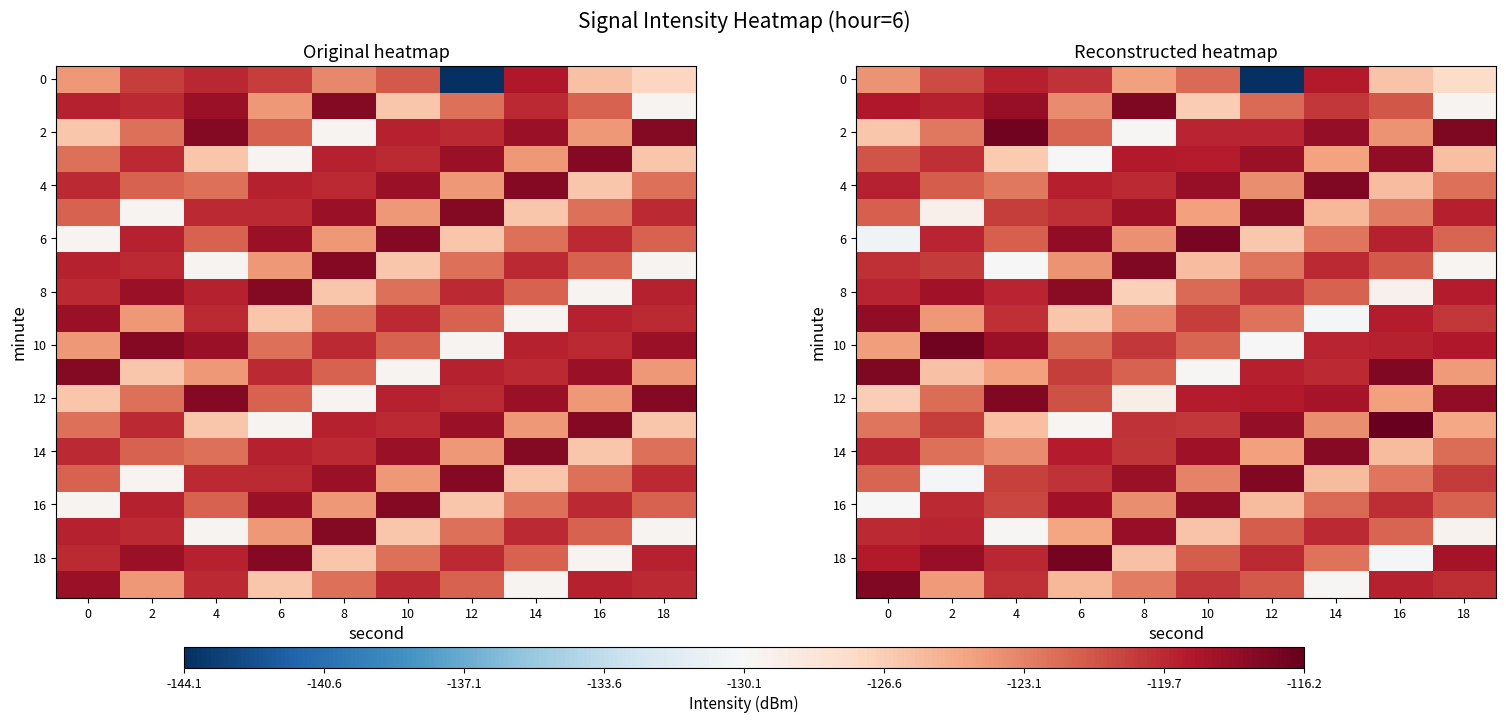

How many series are shown in this chart?

20